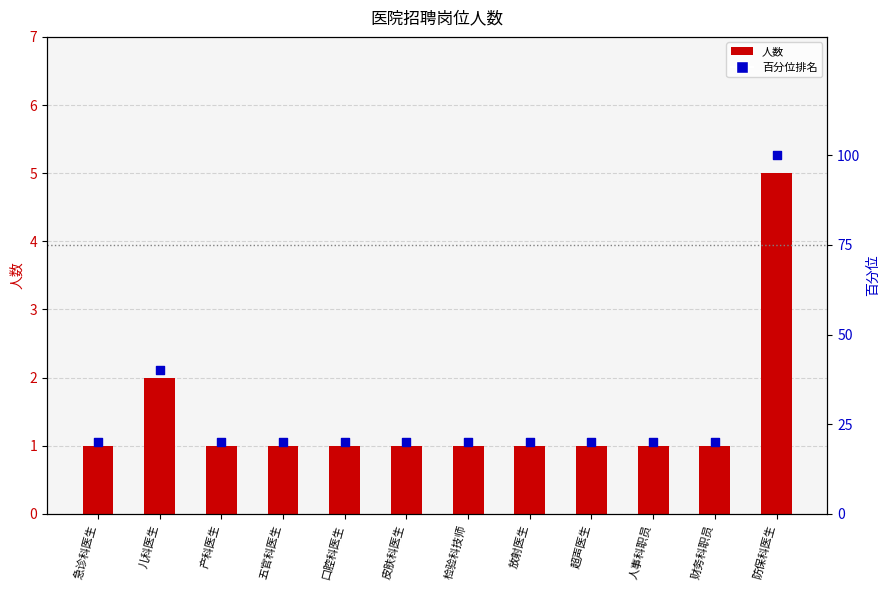

At how many categories does at least one series exceed 2?

12